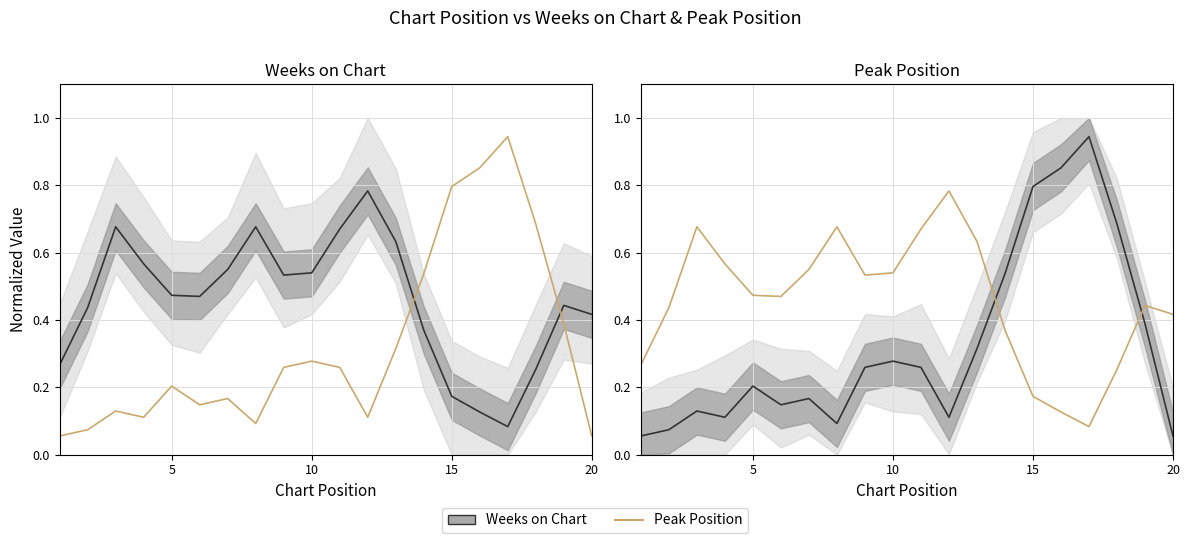

Which series has the widest spread of values?

Peak Position